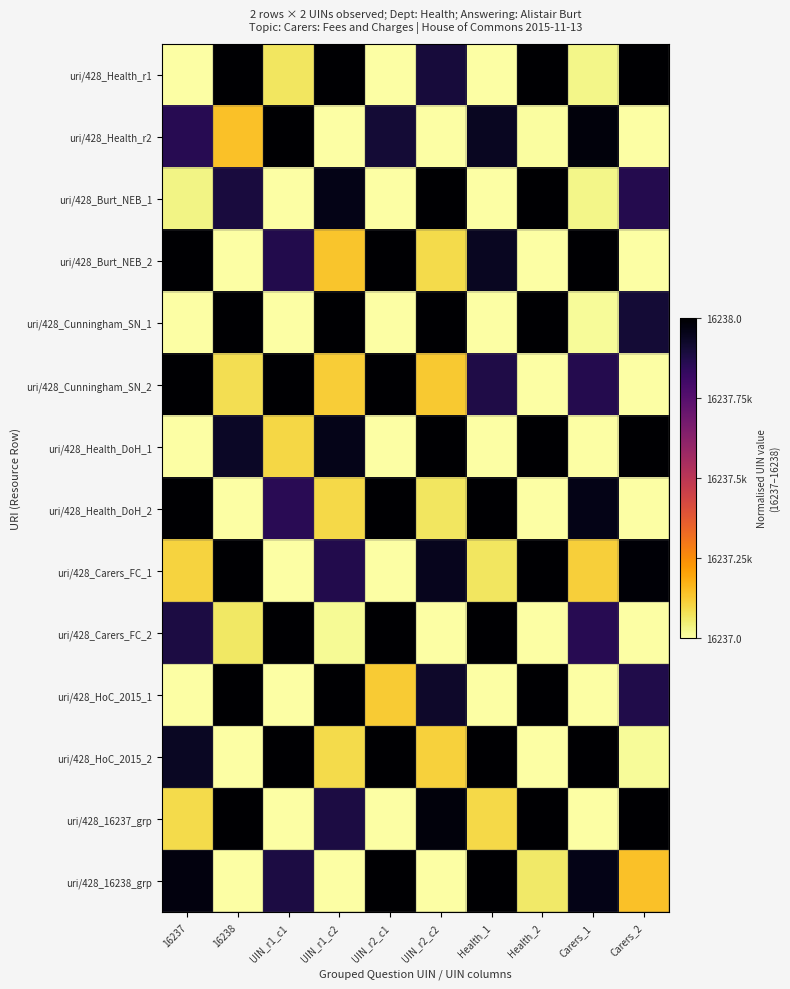

At which category does the chart reach its minimum across all series?

16237